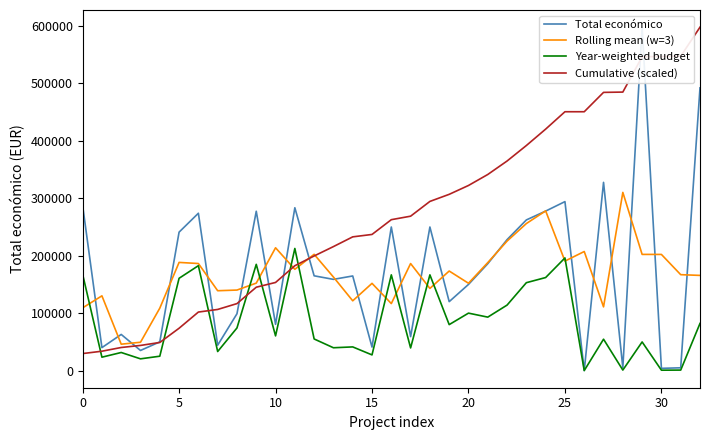

What is the highest value of the Rolling mean (w=3) series?

310264.3